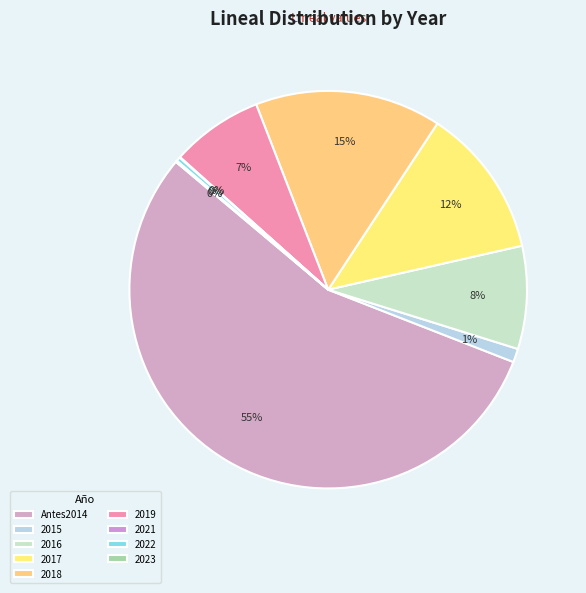

How many slices are in this pie chart?

9